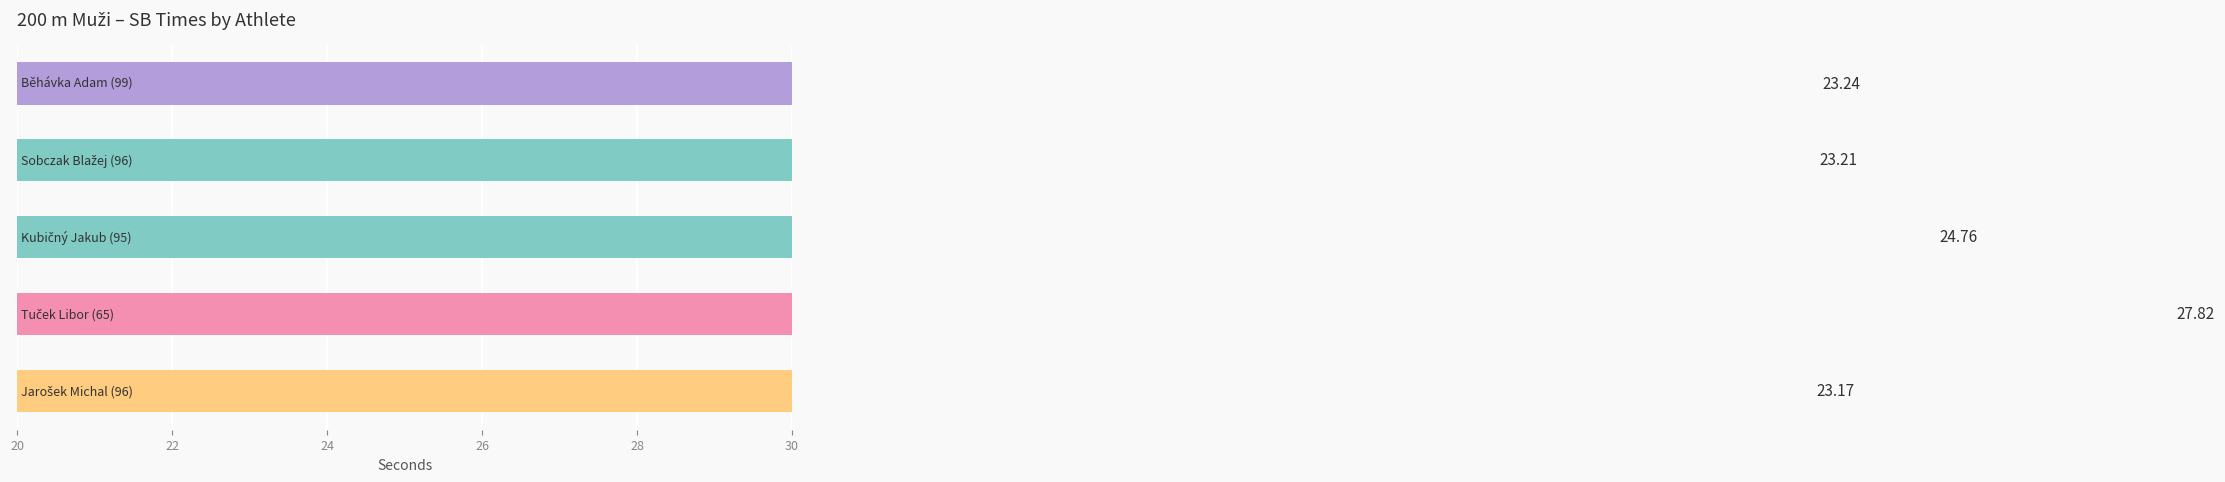

What is the average value?

24.4